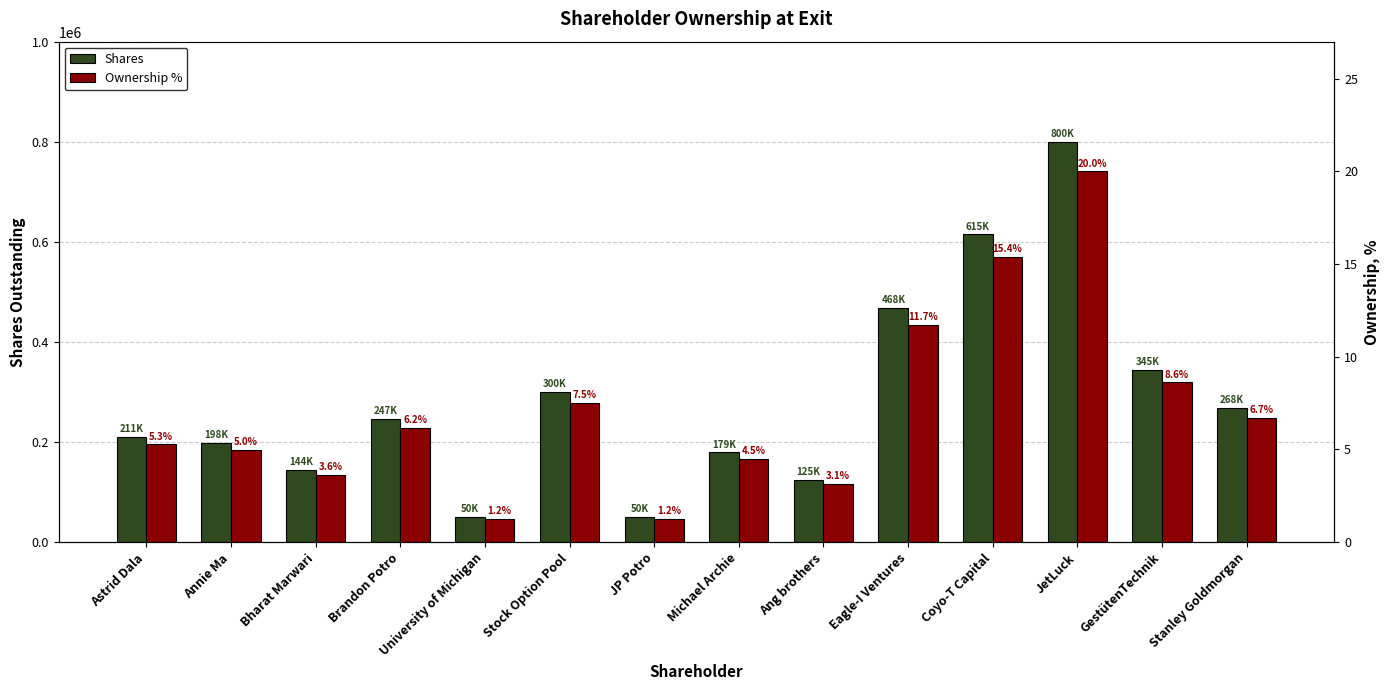

Reading left to right, transcribe all the data shown in this chart.

Shares: Astrid Dala=210603.9	Annie Ma=198441.6	Bharat Marwari=144264.3	Brandon Potro=246690.2	University of Michigan=50000.0	Stock Option Pool=300000.0	JP Potro=50000.0	Michael Archie=179166.7	Ang brothers=125000.0	Eagle-I Ventures=467914.3	Coyo-T Capital=614973.4	JetLuck=800000.0	GestütenTechnik=344919.8	Stanley Goldmorgan=268025.8
Ownership %: Astrid Dala=5.3	Annie Ma=5.0	Bharat Marwari=3.6	Brandon Potro=6.2	University of Michigan=1.2	Stock Option Pool=7.5	JP Potro=1.2	Michael Archie=4.5	Ang brothers=3.1	Eagle-I Ventures=11.7	Coyo-T Capital=15.4	JetLuck=20.0	GestütenTechnik=8.6	Stanley Goldmorgan=6.7